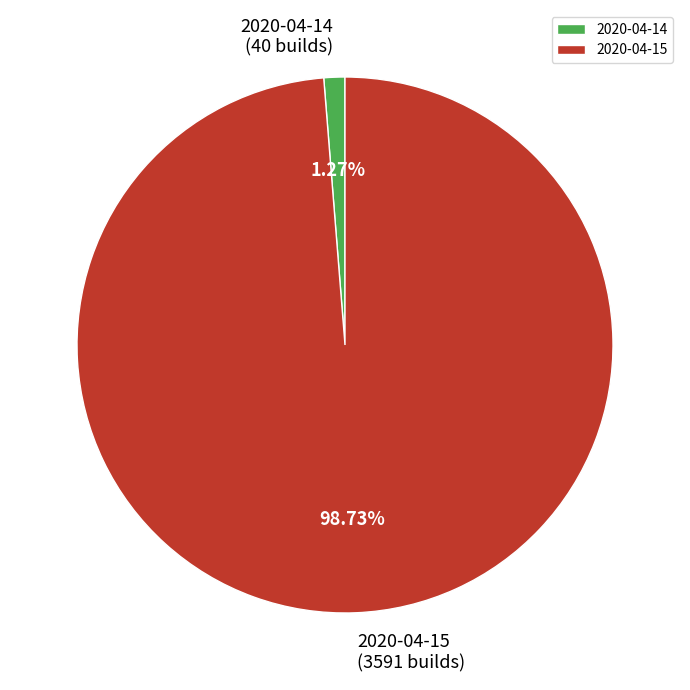

What is the largest slice in the pie chart?

2020-04-15